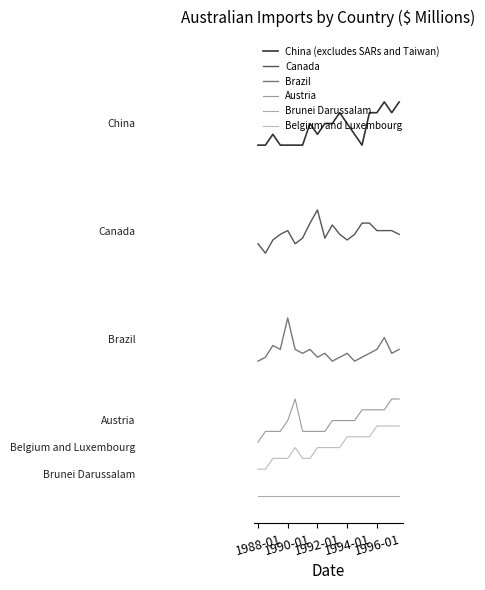

What is the difference between the second highest and second lowest values in the Austria series?

6.0